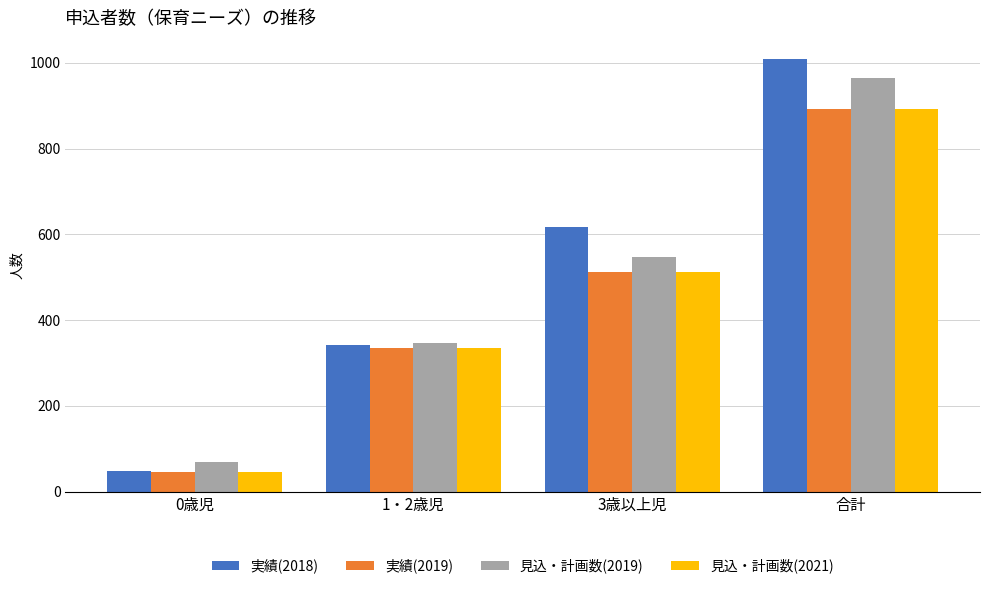

What is the difference between the maximum and minimum values in the 見込・計画数(2019) series?

895